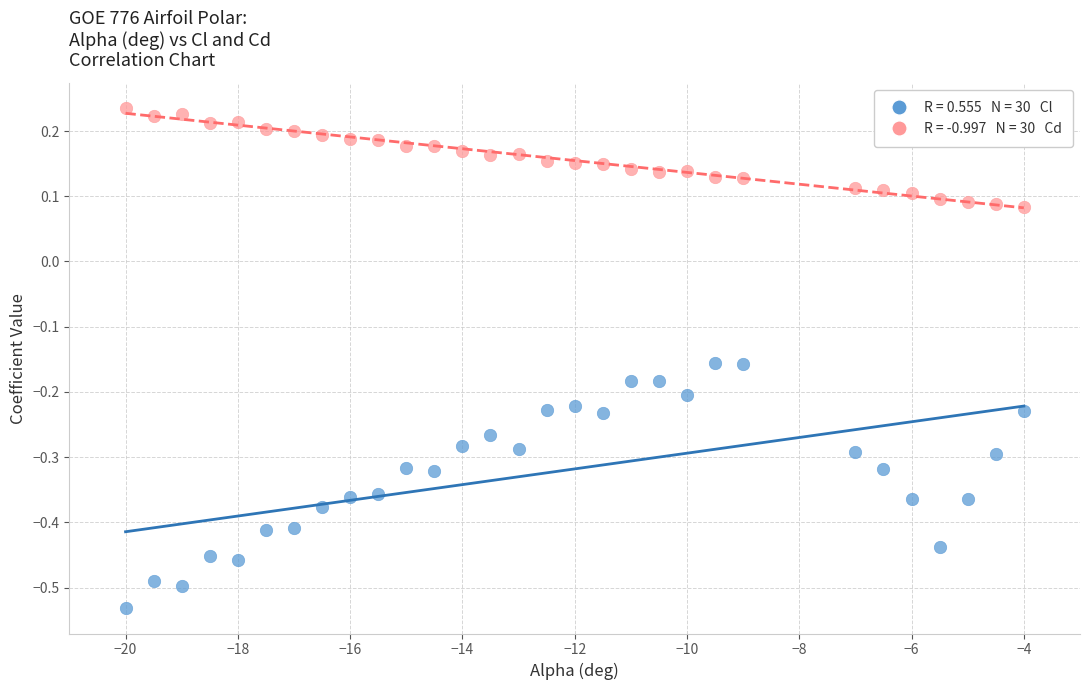

Across all data points, what is the range of X values (max minus min)?

16.0